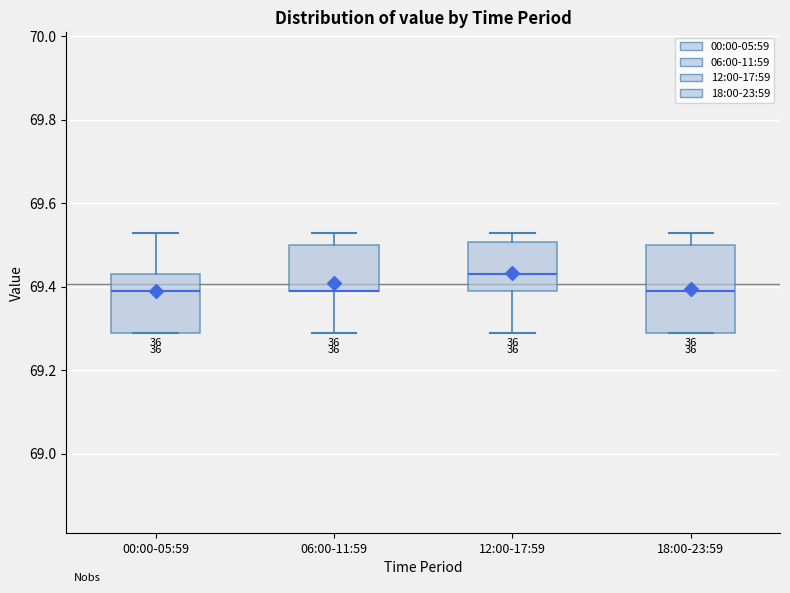

Reading left to right, read every box against the y-axis: the position of its median line, the range the box covers, and the ends of its whiskers. The values are not printed on the chart, so give them approximately, as read against the axis.

00:00-05:59: median 69.40, box 69.30 to 69.44, whiskers 69.30 to 69.54
06:00-11:59: median 69.40 (drawn on the box's lower edge), box 69.40 to 69.50, whiskers 69.30 to 69.54
12:00-17:59: median 69.44, box 69.40 to 69.50, whiskers 69.30 to 69.54
18:00-23:59: median 69.40, box 69.30 to 69.50, whiskers 69.30 to 69.54